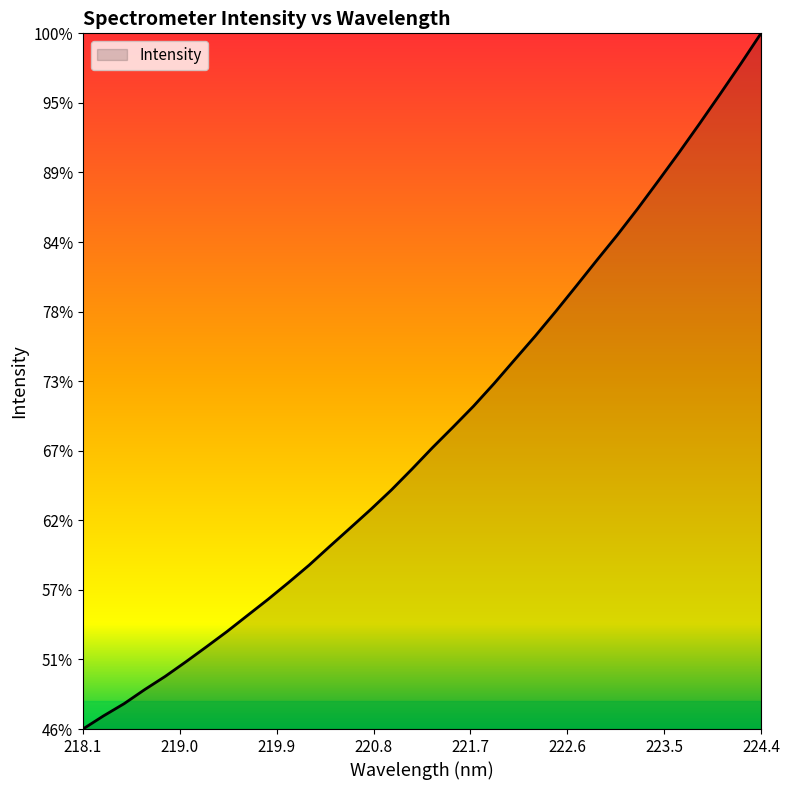

Is this an area chart (filled region under the line)?

Yes